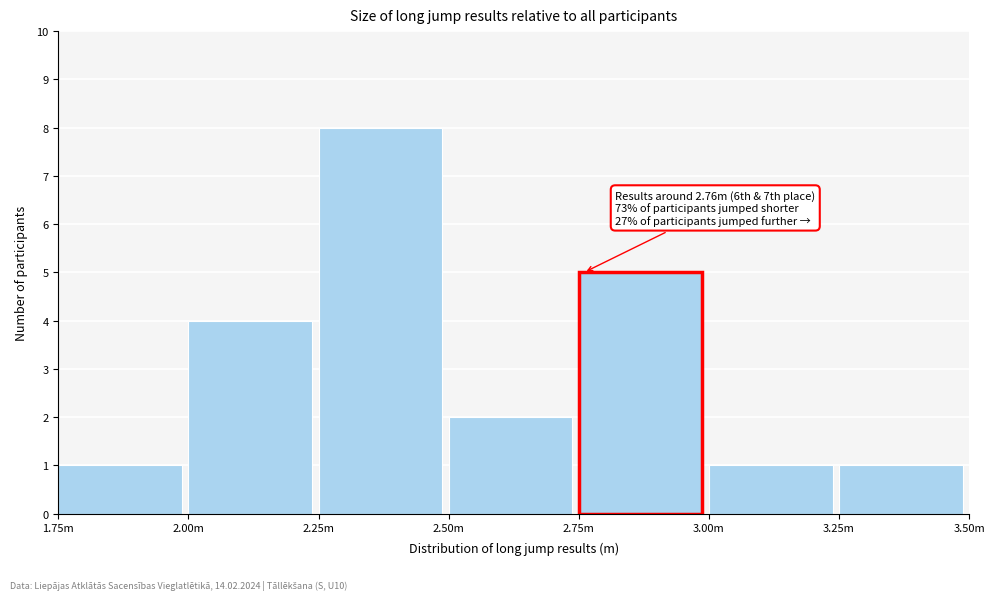

Reading left to right, list all the values displayed in this chart.

1.75m=1	2.00m=4	2.25m=8	2.50m=2	2.75m=5	3.00m=1	3.25m=1